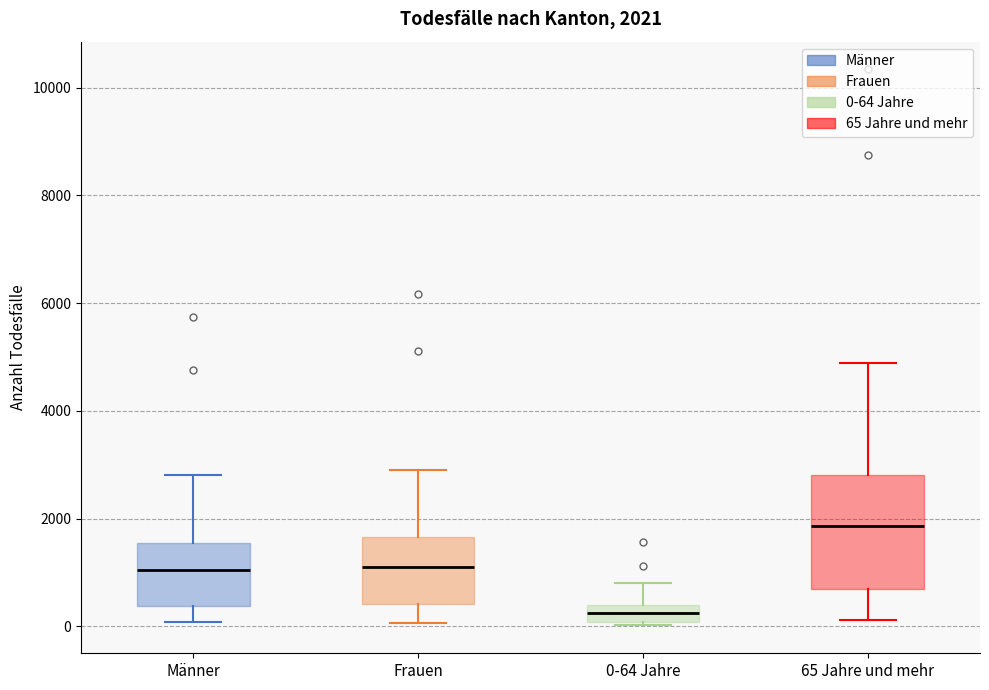

Which box is the tallest, from its lower edge to its upper edge?

65 Jahre und mehr